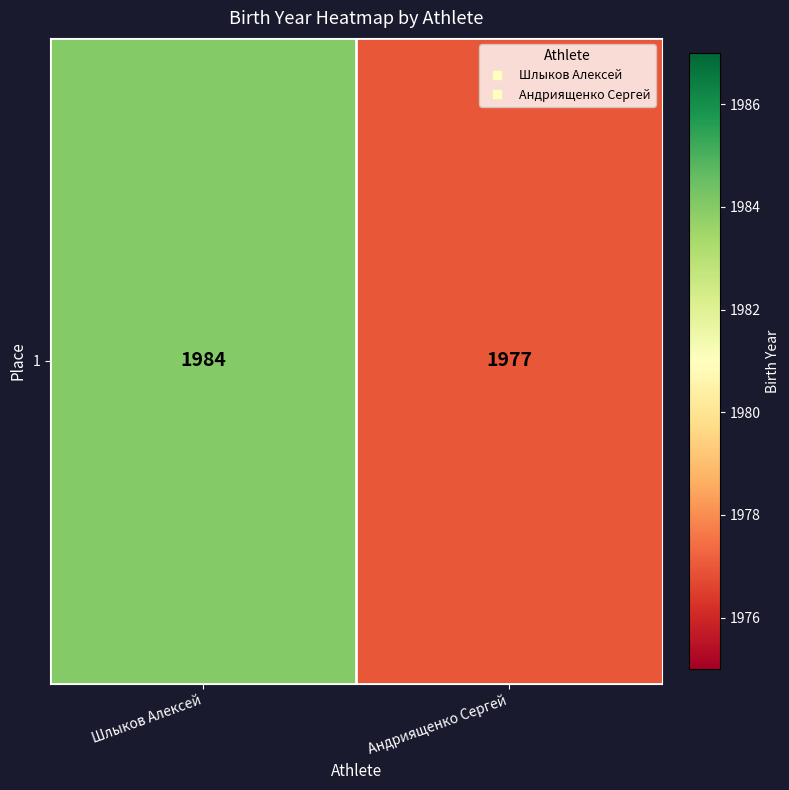

The chart shows a value of 1977 at Андриященко Сергей. True or false?

True